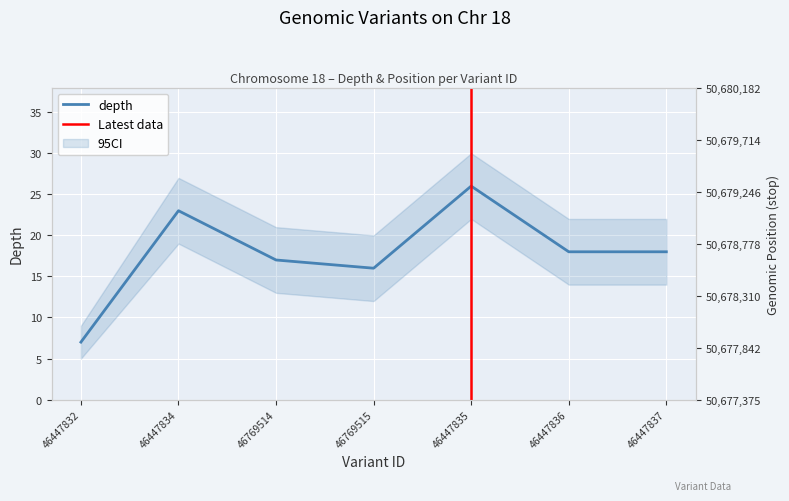

The value of start at 46447834 is 32690333. True or false?

False